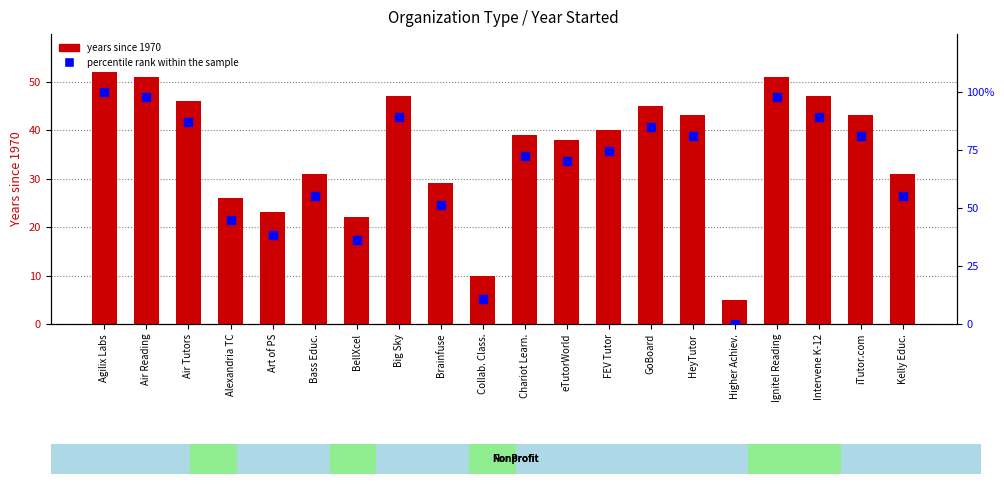

Which series contains the lowest Y value?

percentile rank within the sample